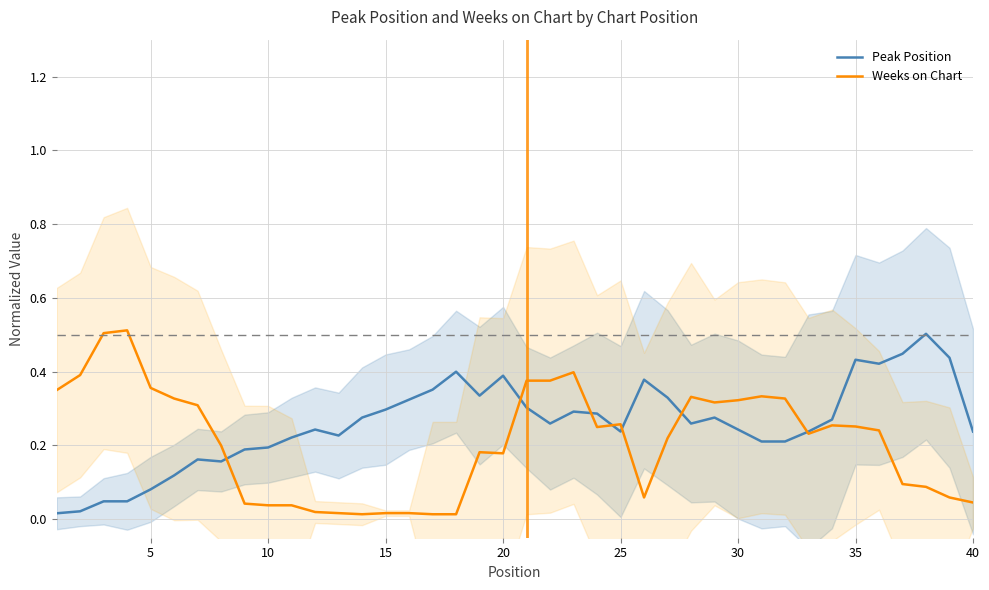

In Peak Position, how many points are higher than both neighbors (excluding endpoints)?

9